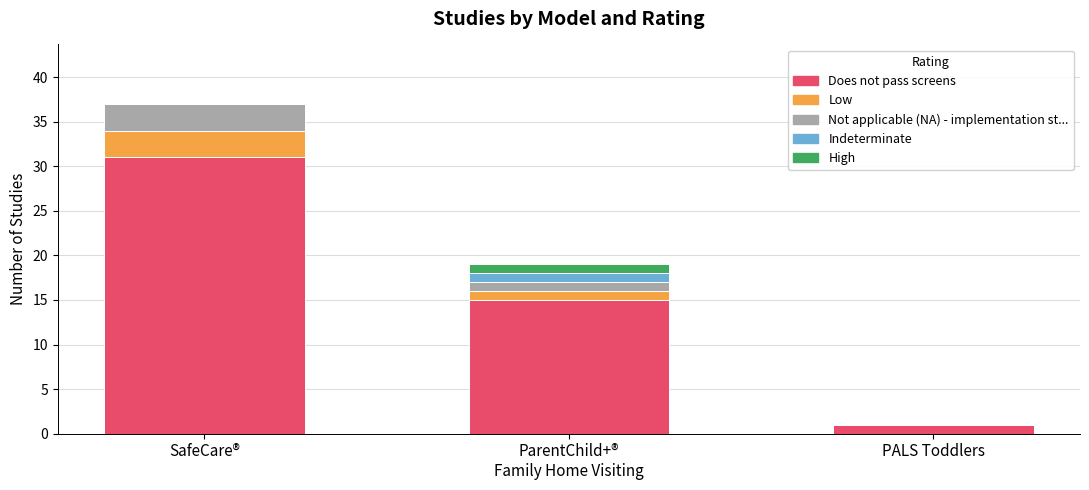

What are all the series names shown in the legend?

Does not pass screens, Low, Not applicable (NA) - implementation st..., Indeterminate, High